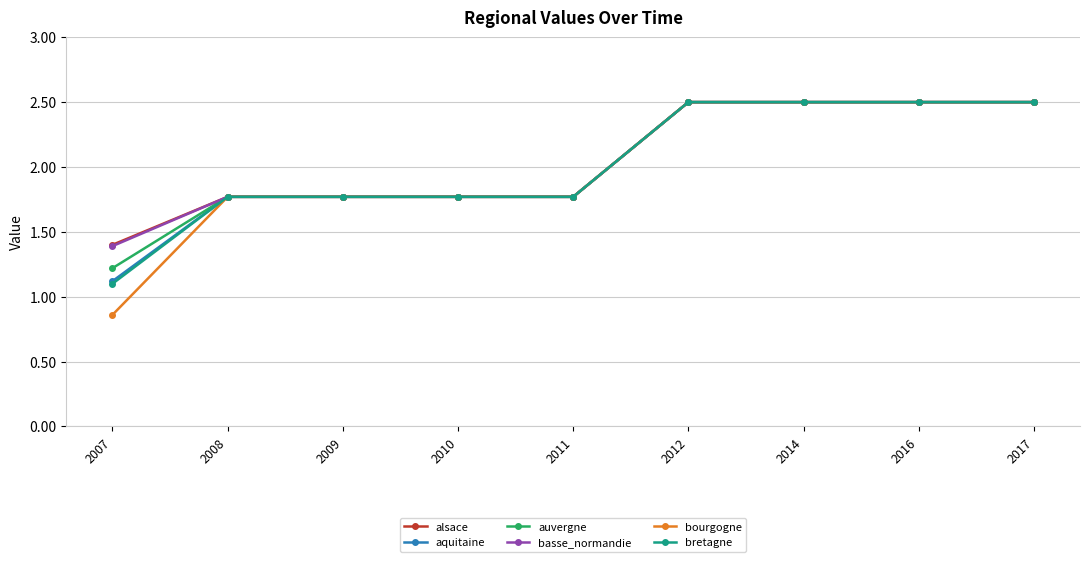

Which series has the widest spread of values?

bourgogne